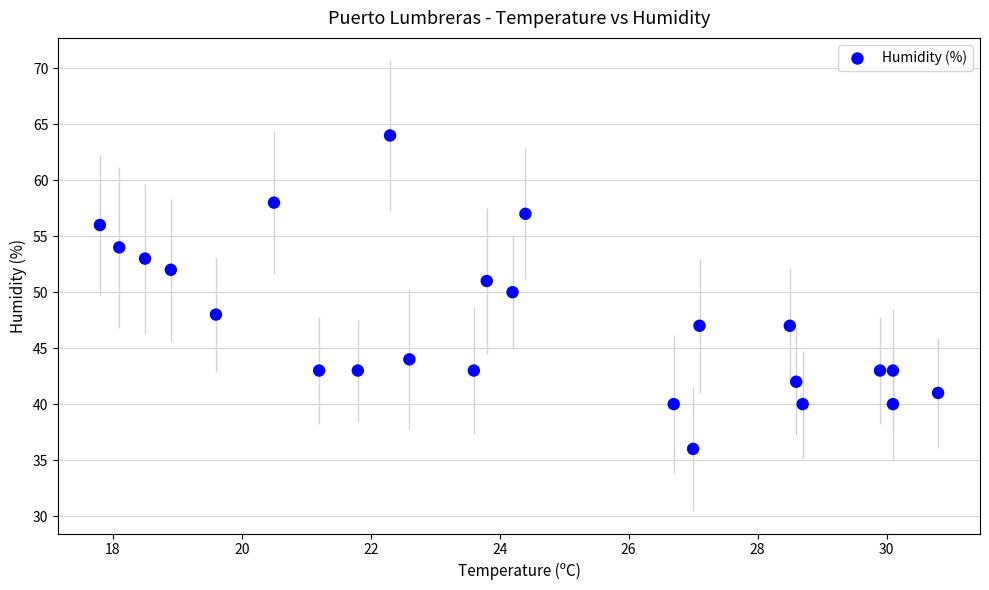

What is the range of Y values (max minus min)?

28